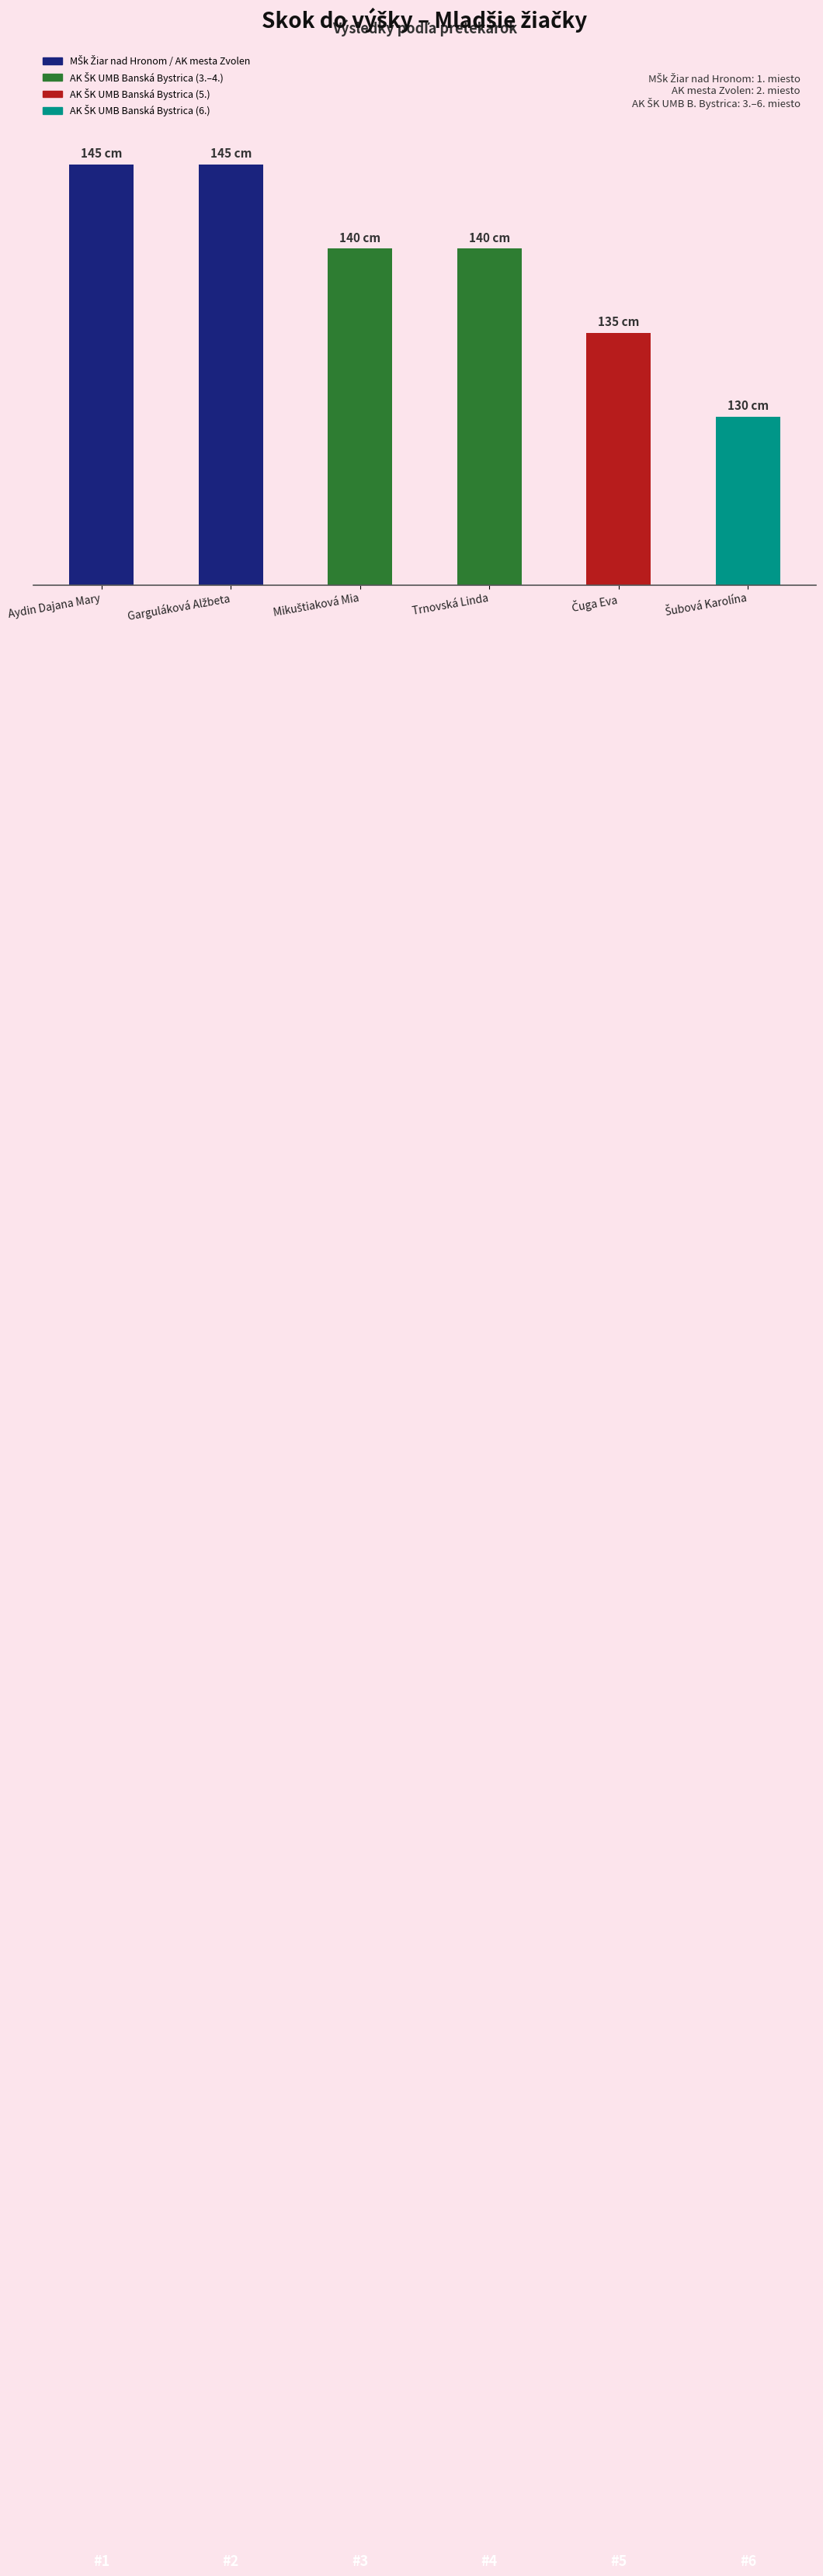

What is the difference between the maximum and minimum values?

15